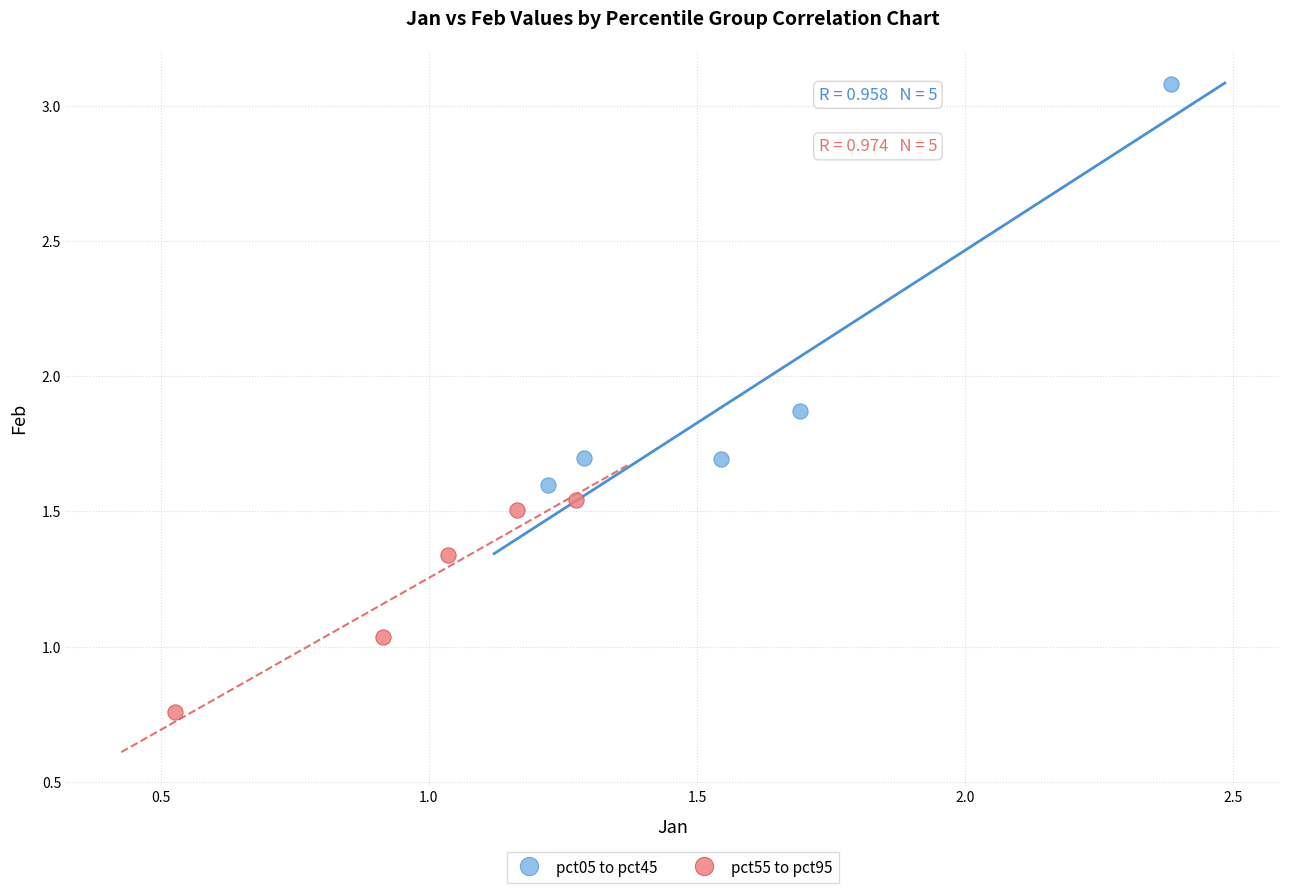

Which series has the largest Y range (max minus min)?

pct05 to pct45